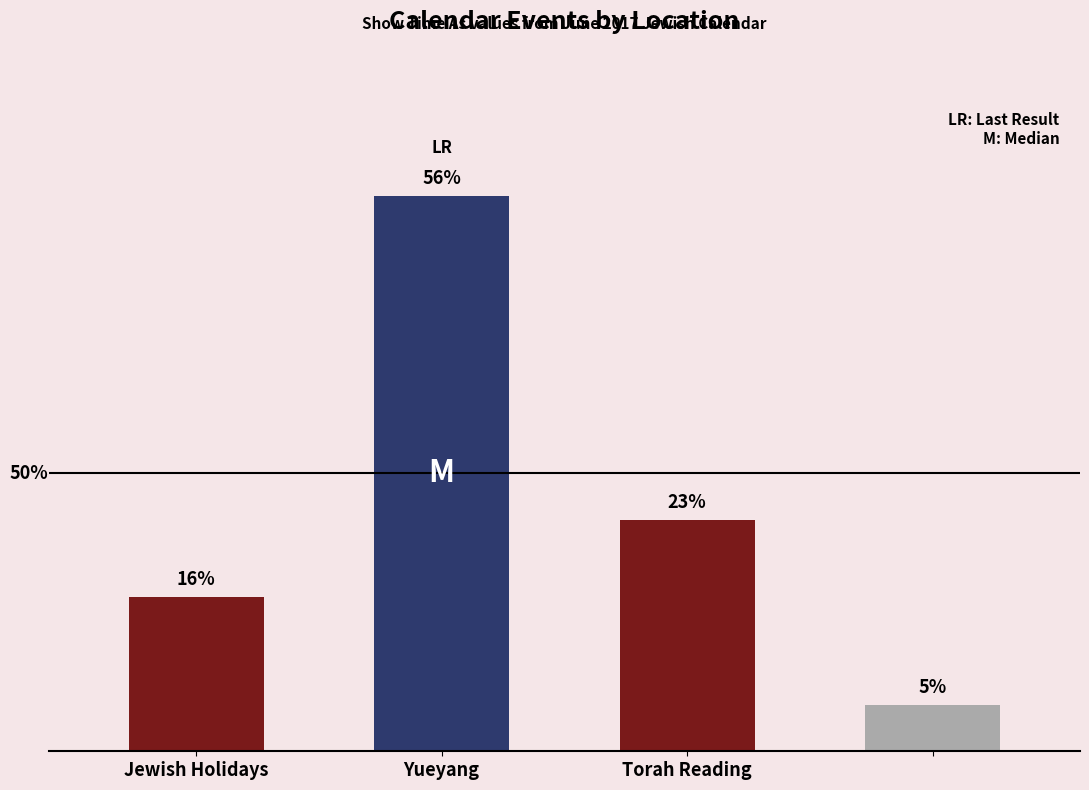

Which category has the lowest value across all series?

3